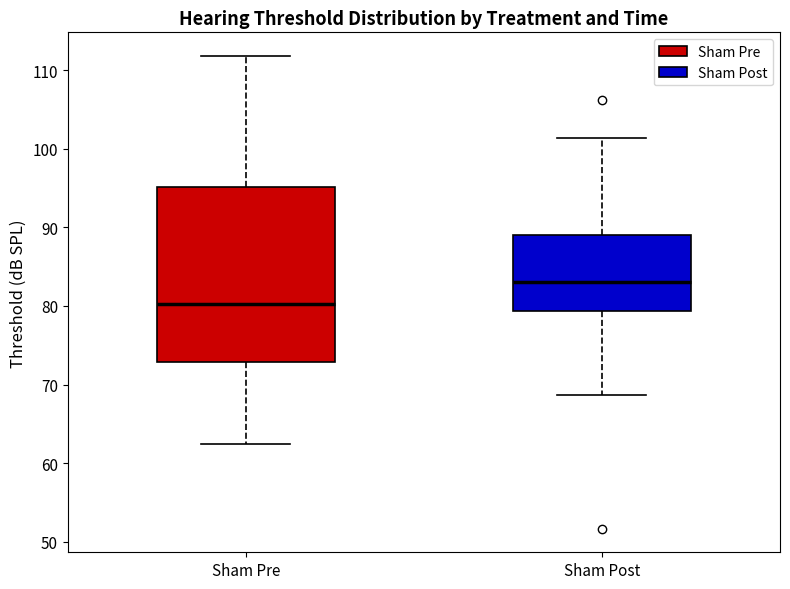

Comparing the boxes themselves (not the whiskers), which one is the tallest?

Sham Pre